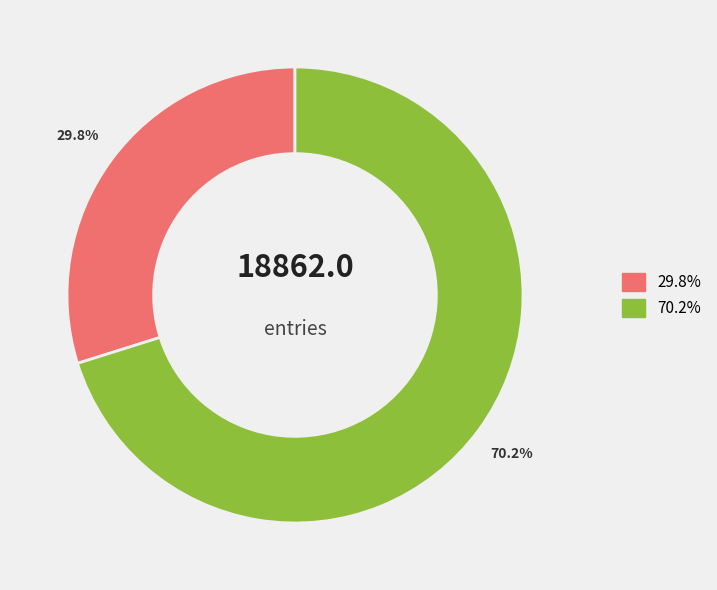

Does any single category account for the majority?

Yes